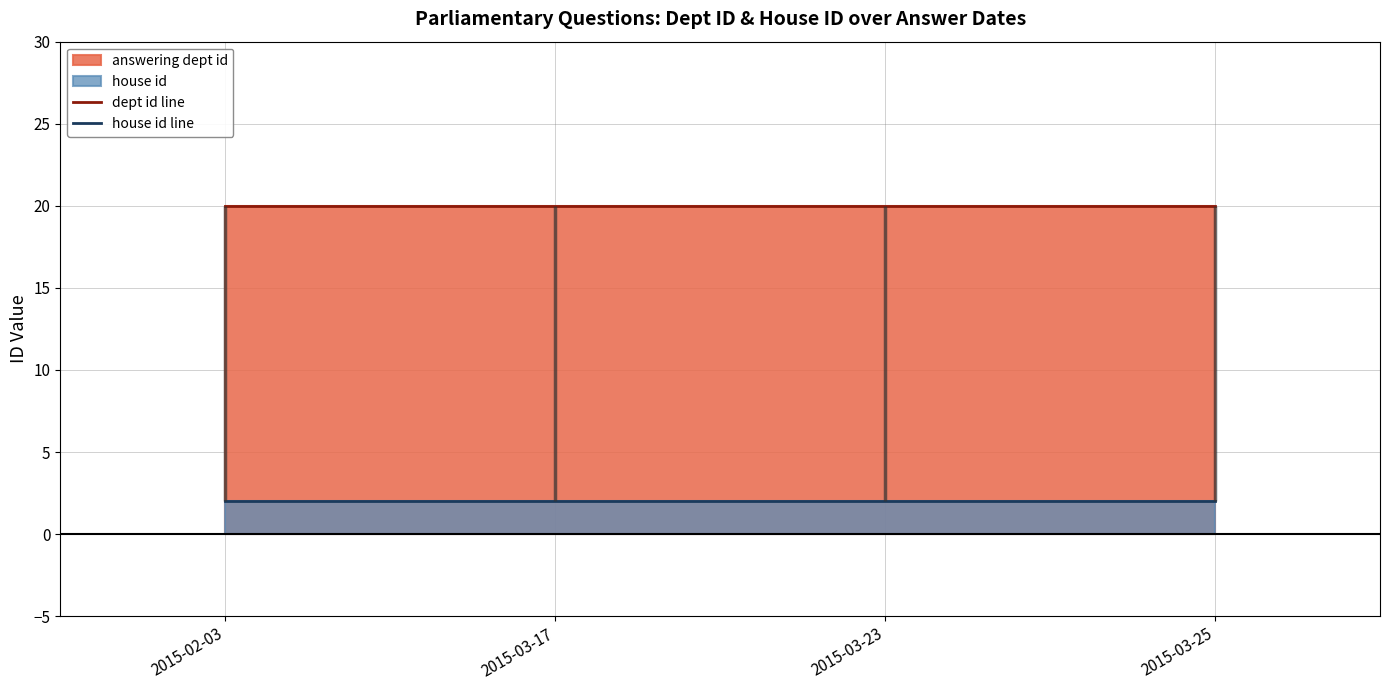

Which has a higher value, 2015-03-25 or 2015-02-03?

2015-03-25